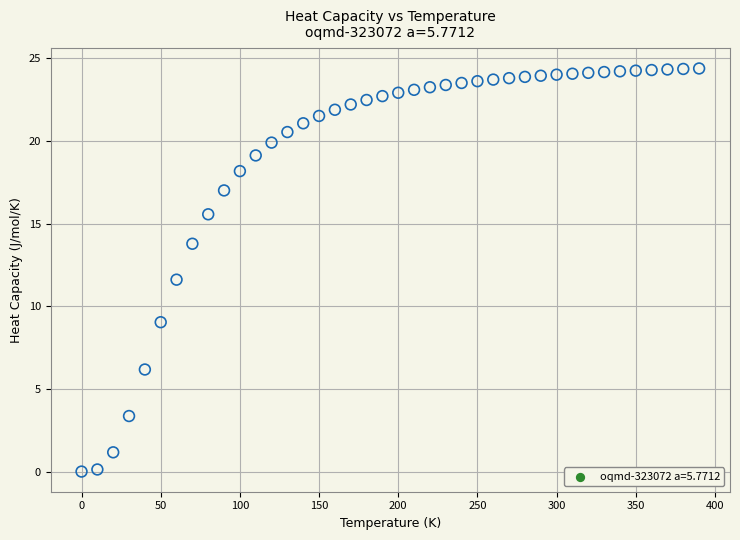

What is the range of Y values (max minus min)?

24.4